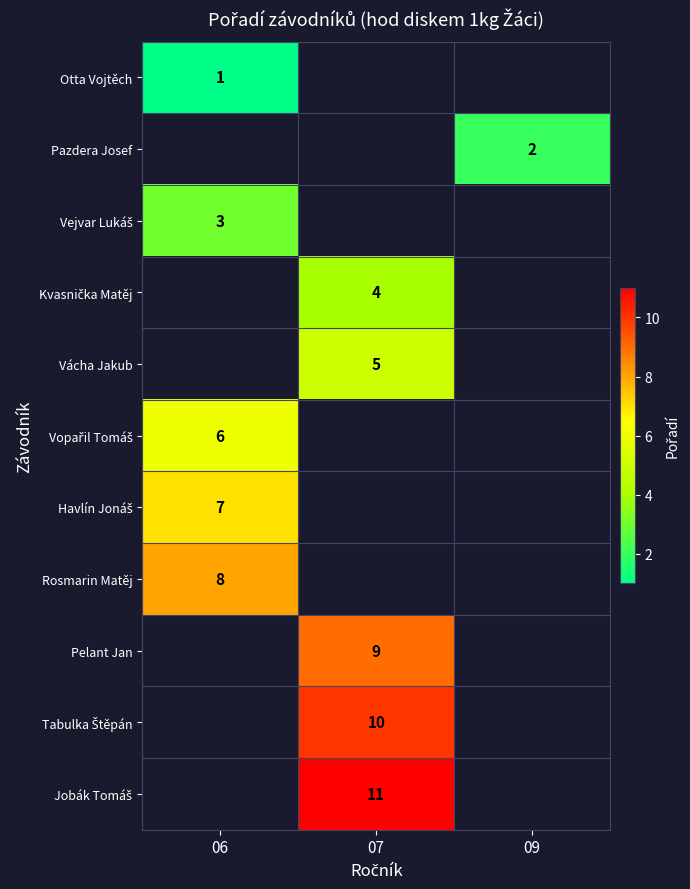

What is the difference between the highest and lowest values at 06?

7.0